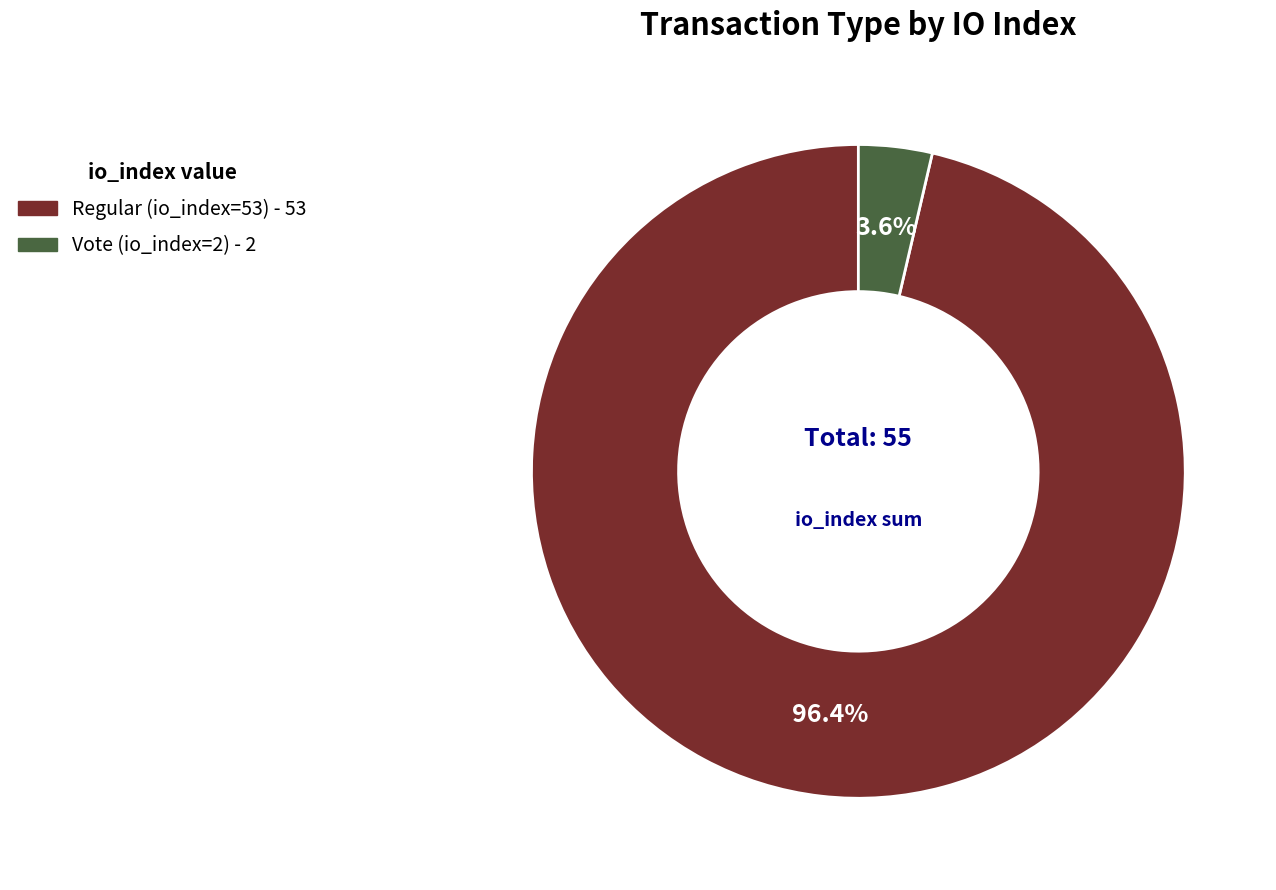

To the nearest percent, what is the average slice percentage?

50%